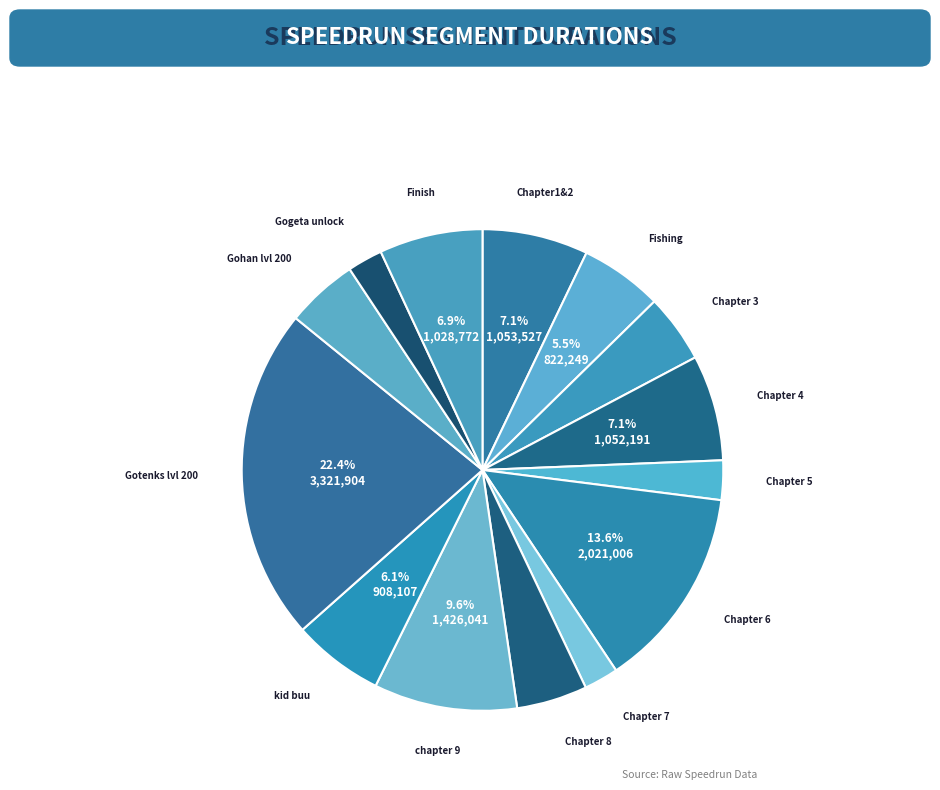

Is there any slice that represents more than half of the pie?

No